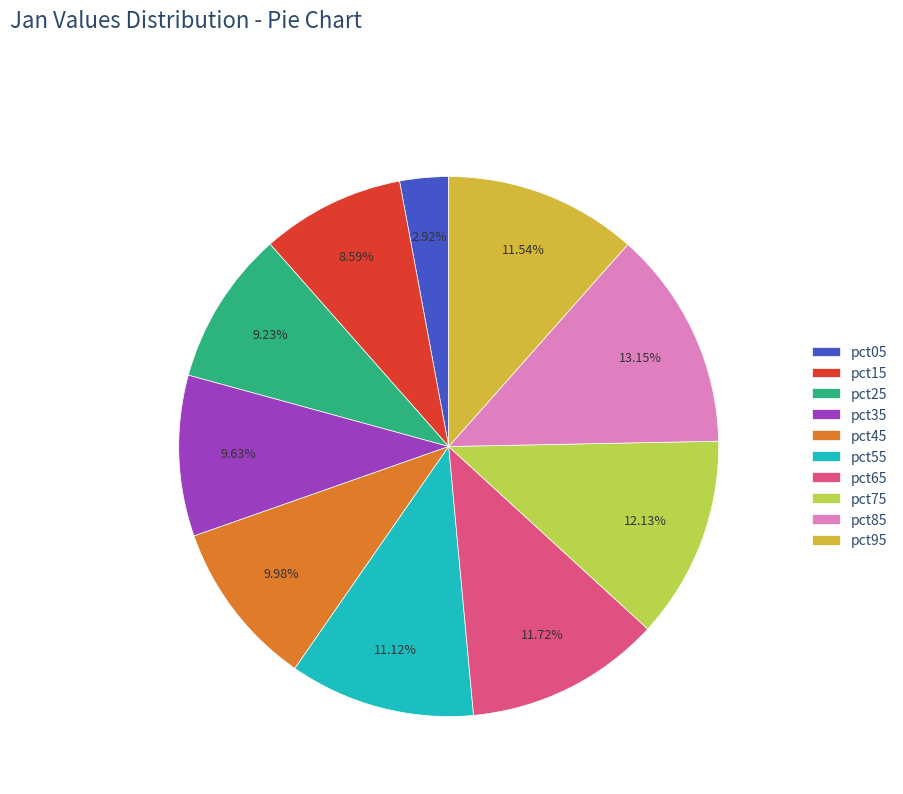

To the nearest percent, what is the difference between the largest and smallest slice percentages?

10%